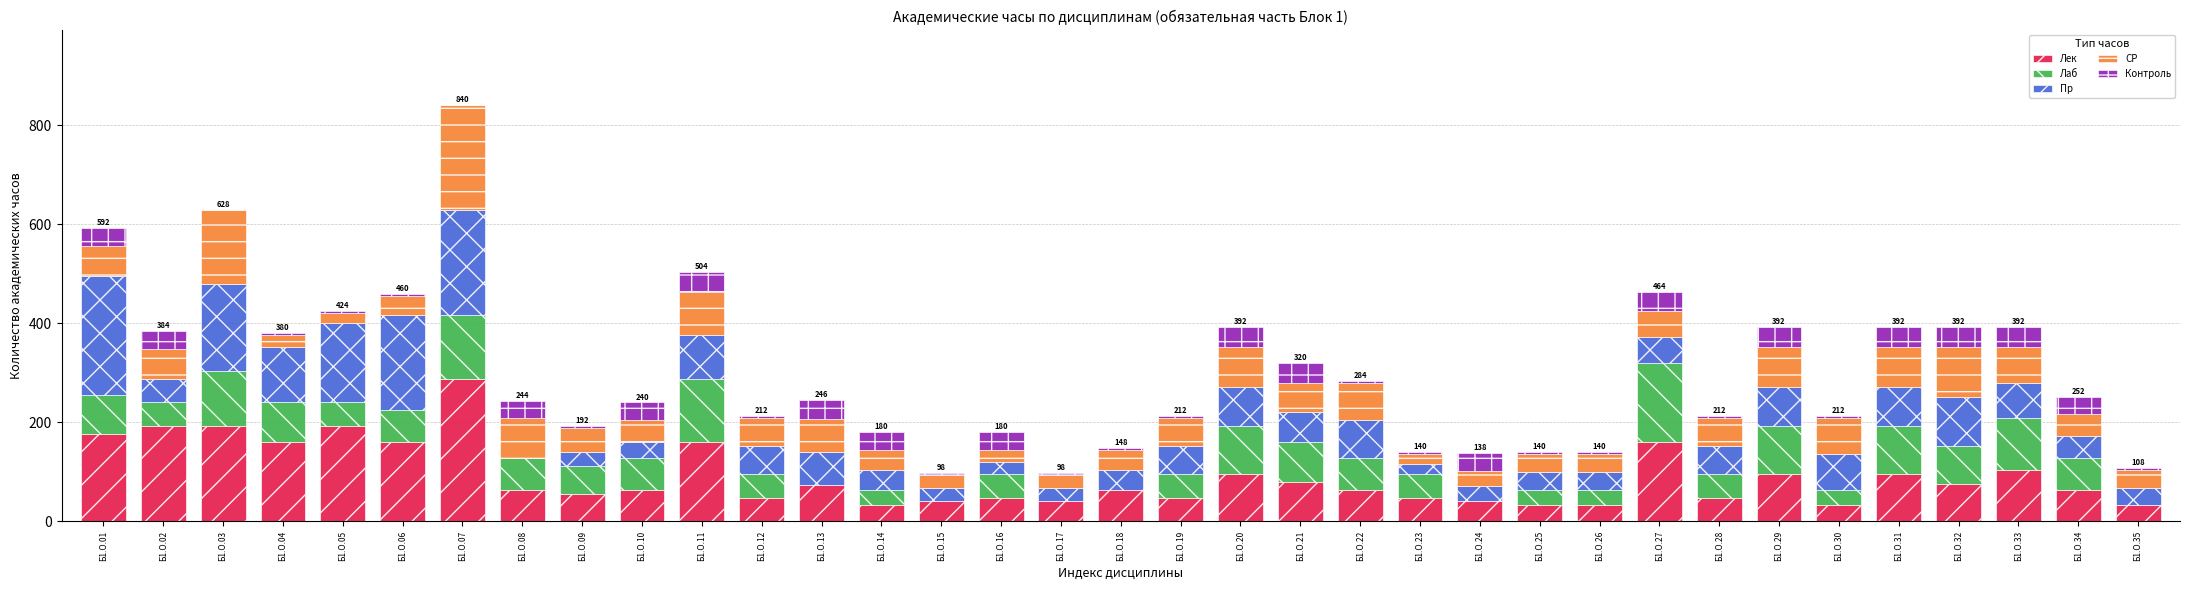

What is the highest value of the Лек series?

288